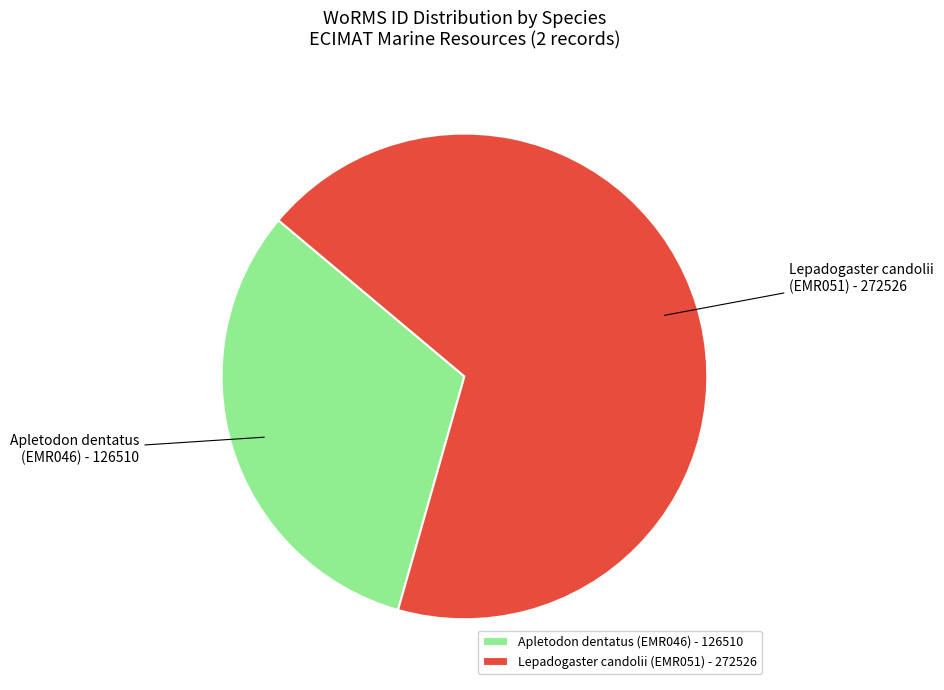

True or false: Apletodon dentatus (EMR046) - 126510 accounts for 32% of the total.

True